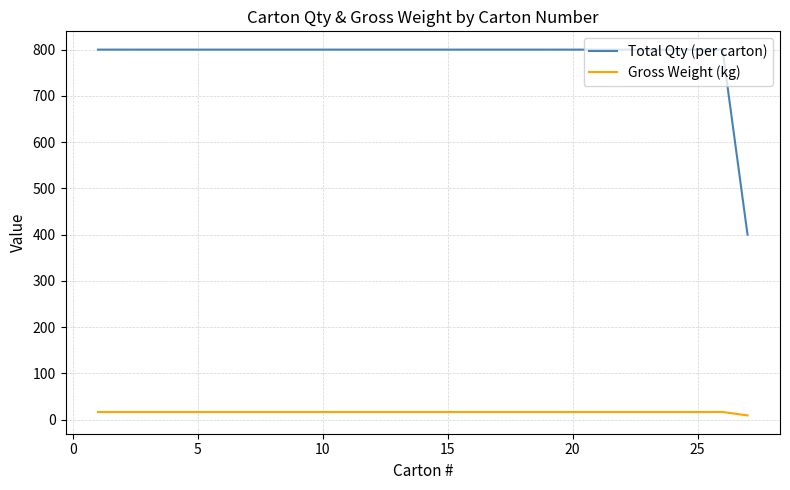

Rank the series by their maximum value, from lowest to highest.

Gross Weight (kg), Total Qty (per carton)